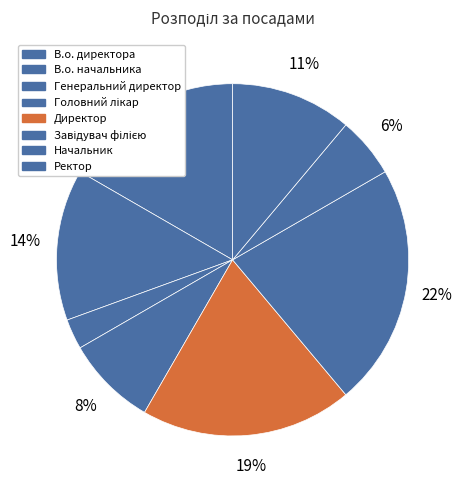

How many slices are in this pie chart?

8